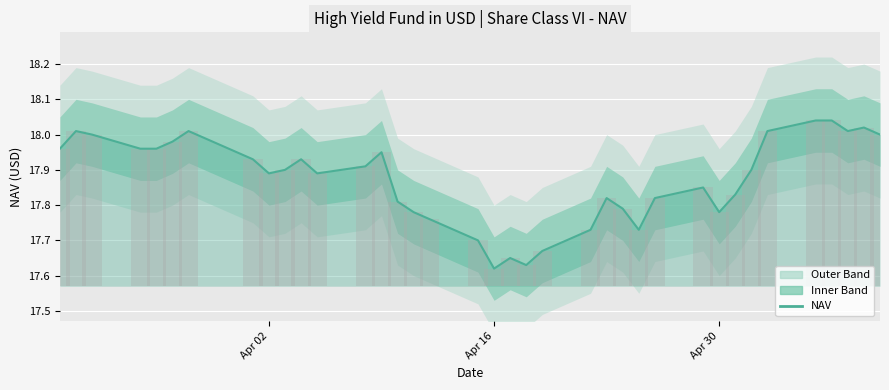

Reading left to right, what are all the values shown in this chart?

18.0	18.0	18.0	18.0	18.0	18.0	18.0	17.9	17.9	17.9	17.9	17.9	17.9	17.9	17.8	17.8	17.8	17.7	17.6	17.6	17.6	17.7	17.7	17.8	17.8	17.7	17.8	17.9	17.8	17.8	17.9	18.0	18.0	18.0	18.0	18.0	18.0